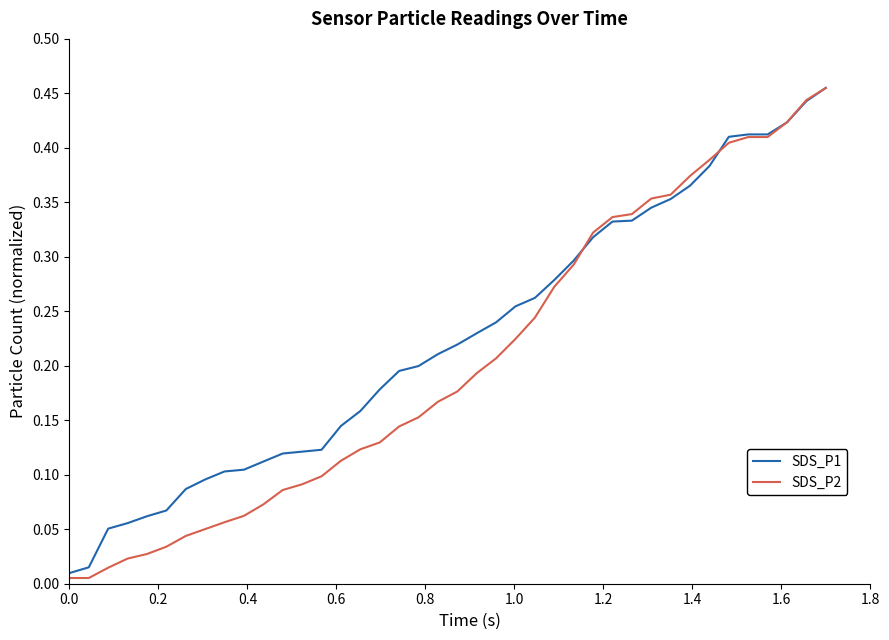

Which series has the largest total across all categories?

SDS_P1